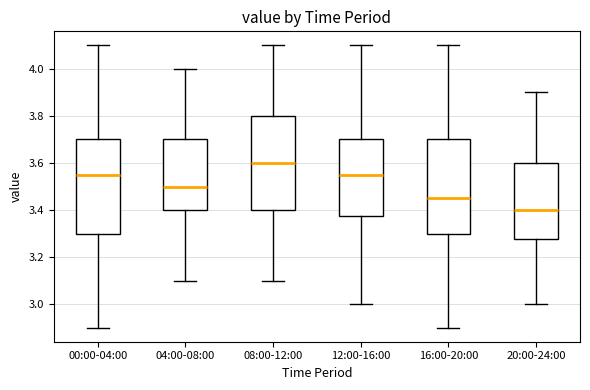

Reading left to right, read every box against the y-axis: the position of its median line, the range the box covers, and the ends of its whiskers. The values are not printed on the chart, so give them approximately, as read against the axis.

00:00-04:00: median 3.56, box 3.30 to 3.70, whiskers 2.90 to 4.10
04:00-08:00: median 3.50, box 3.40 to 3.70, whiskers 3.10 to 4.00
08:00-12:00: median 3.60, box 3.40 to 3.80, whiskers 3.10 to 4.10
12:00-16:00: median 3.56, box 3.38 to 3.70, whiskers 3.00 to 4.10
16:00-20:00: median 3.46, box 3.30 to 3.70, whiskers 2.90 to 4.10
20:00-24:00: median 3.40, box 3.28 to 3.60, whiskers 3.00 to 3.90